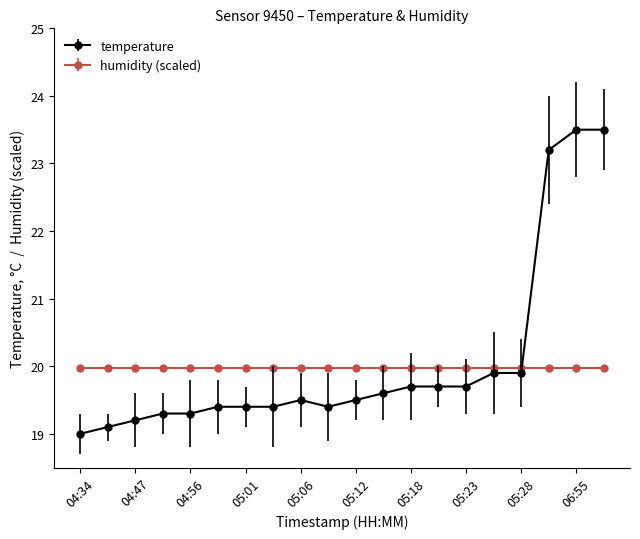

After their last crossing, which series has the higher values: humidity (scaled) or temperature?

temperature